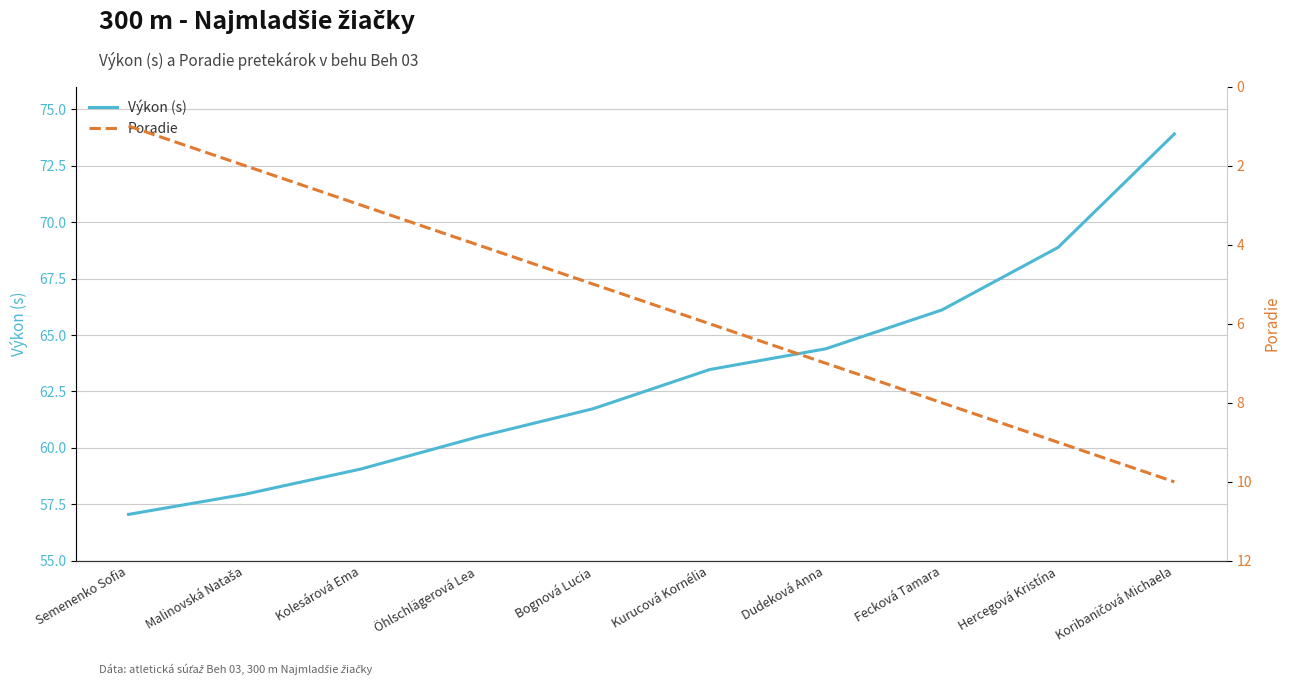

Where does the Poradie series first go above 6?

Dudeková Anna